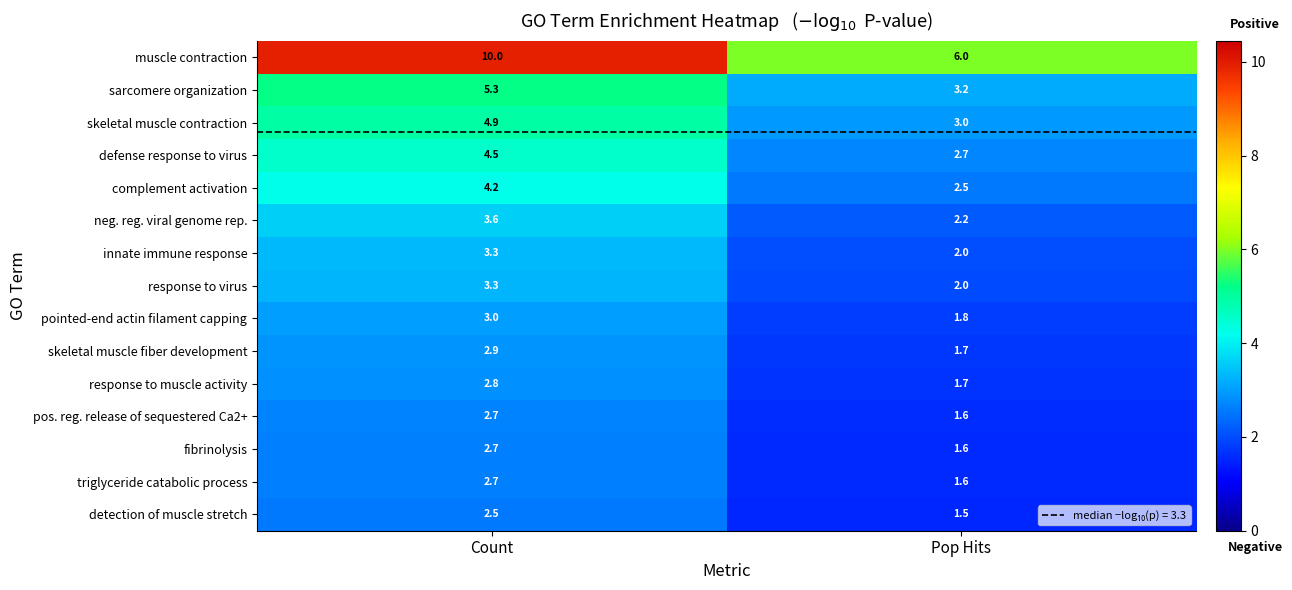

Which label corresponds to the largest value in the chart?

Count